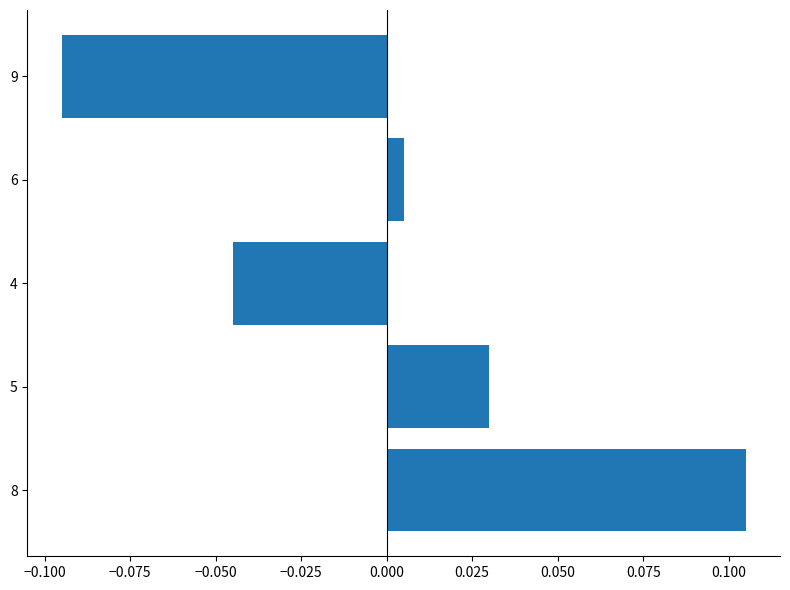

At which label is the value closest to 0?

6